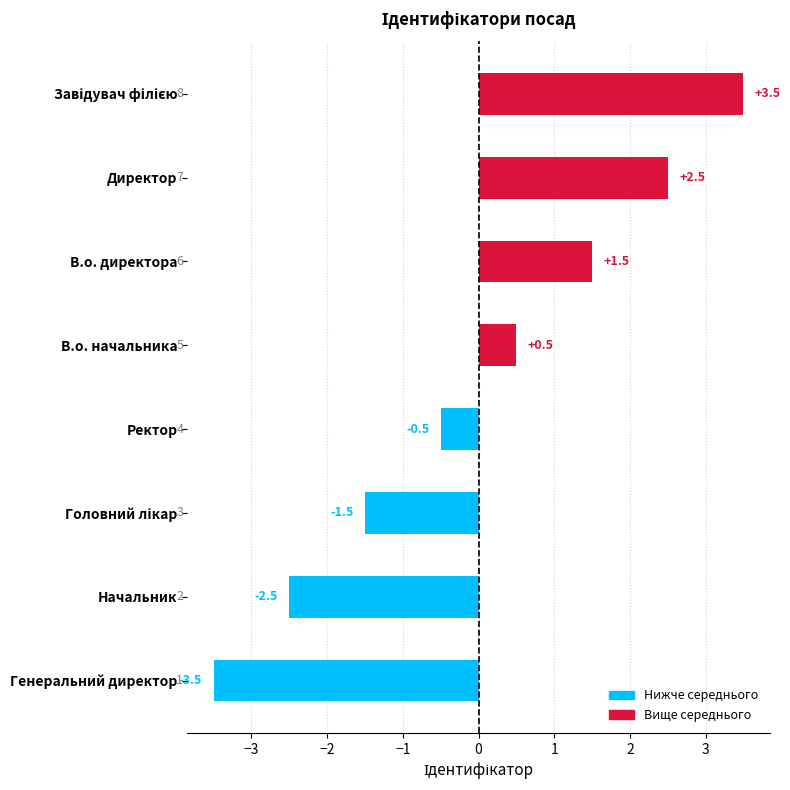

What is the greatest value displayed?

3.5